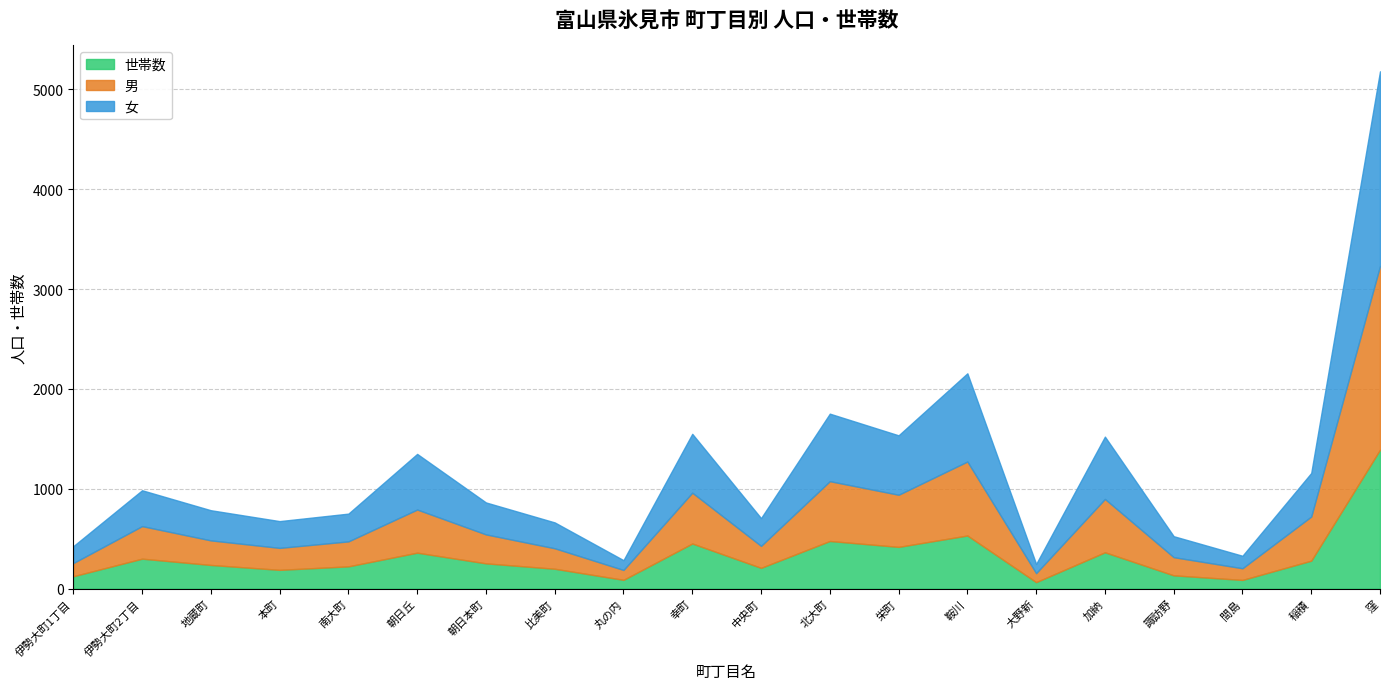

Which series has the largest total across all categories?

女